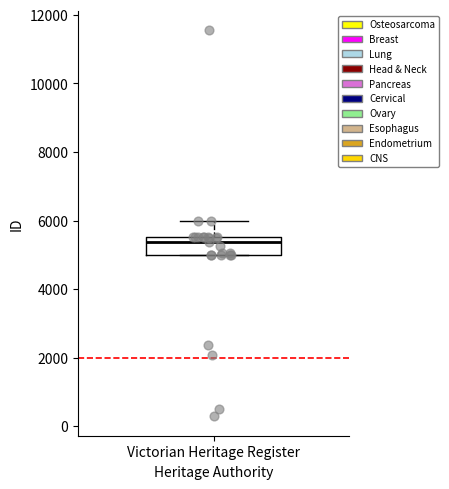

Read this box plot against the y-axis: the position of the median line, the range covered by the box, and the ends of both whiskers. The values are not printed on the chart, so give them approximately, as read against the axis.

median 5400, box 5000 to 5600, whiskers 5000 to 6000